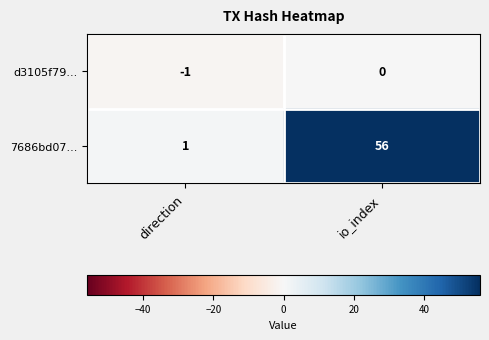

At io_index, list the series in order from largest to smallest.

7686bd07..., d3105f79...